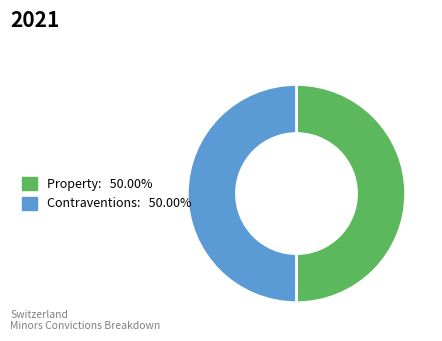

How many segments does this pie chart have?

2